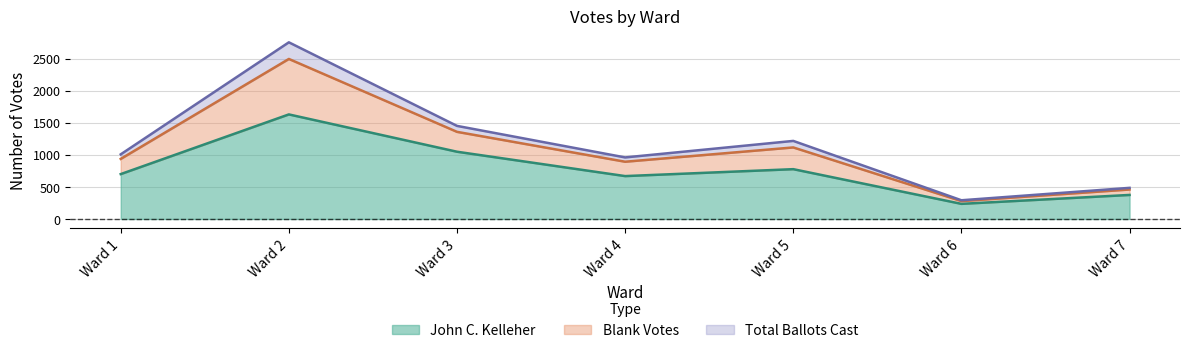

What is the minimum value shown in the chart?

236.0